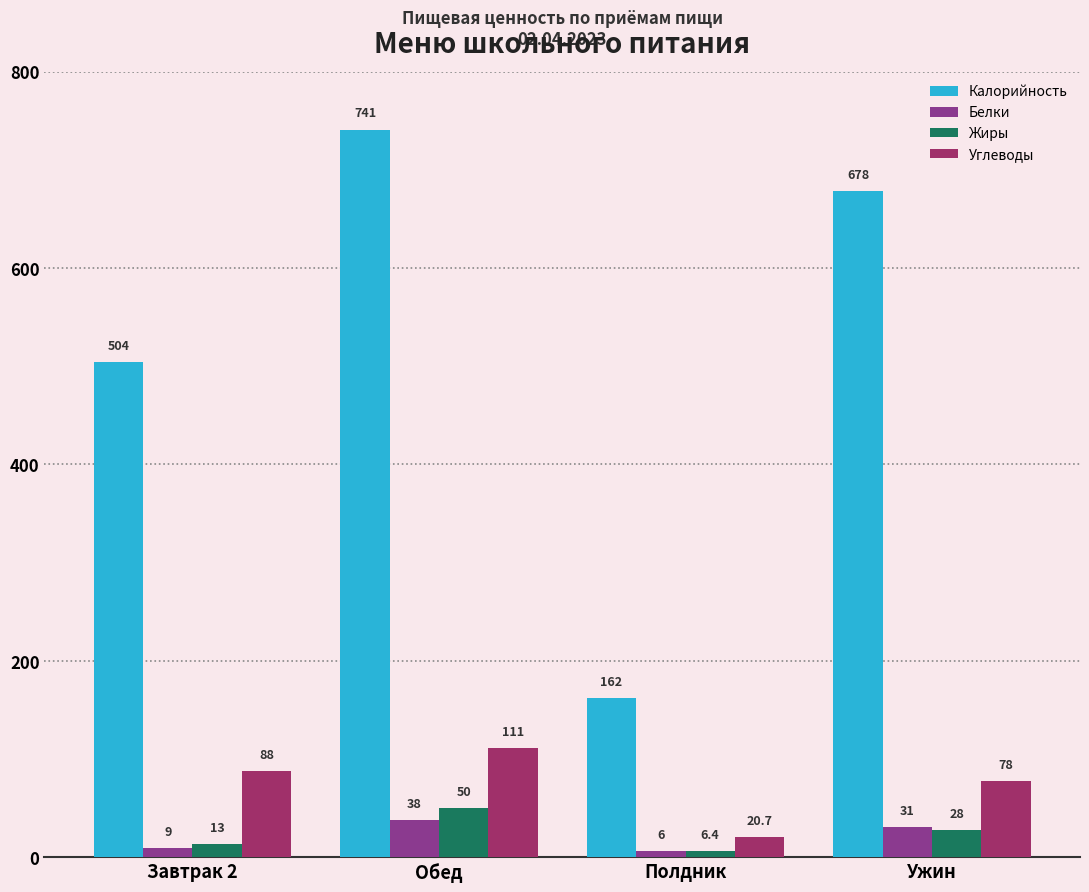

Which label corresponds to the smallest value in the chart?

Полдник